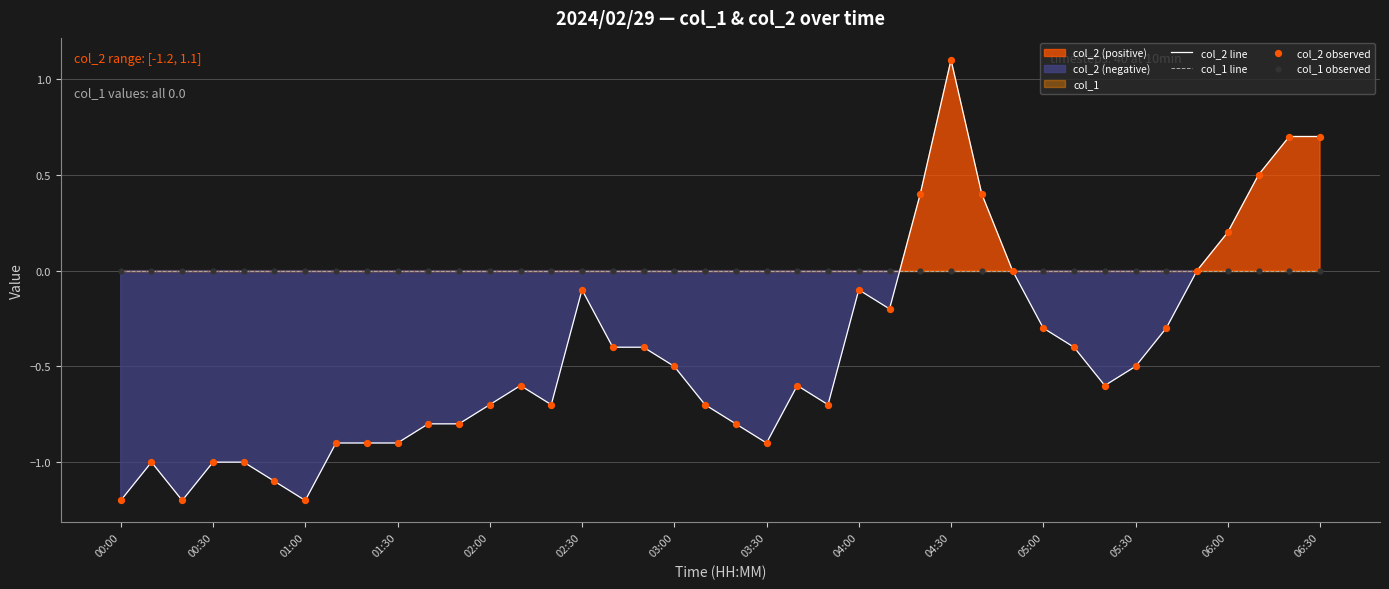

Which series has the largest Y range (max minus min)?

col_2 line